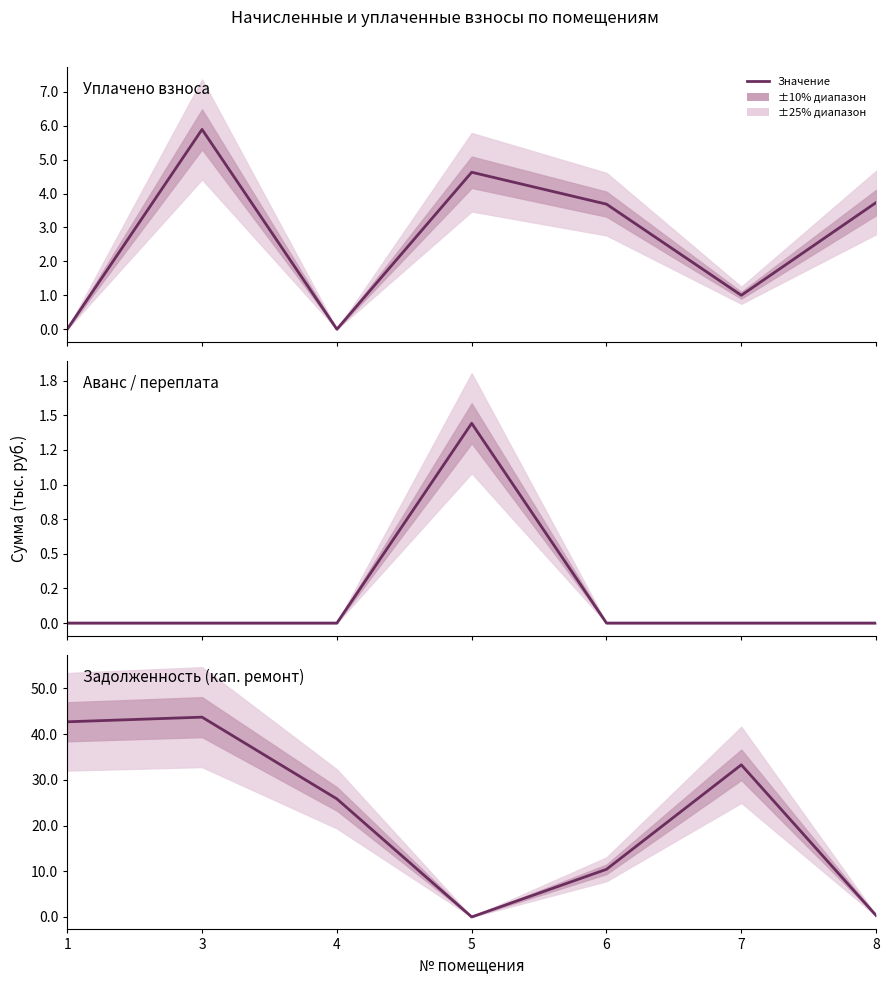

What is the average value of the задолженность (взнос на кап. ремонт) series?

22.3